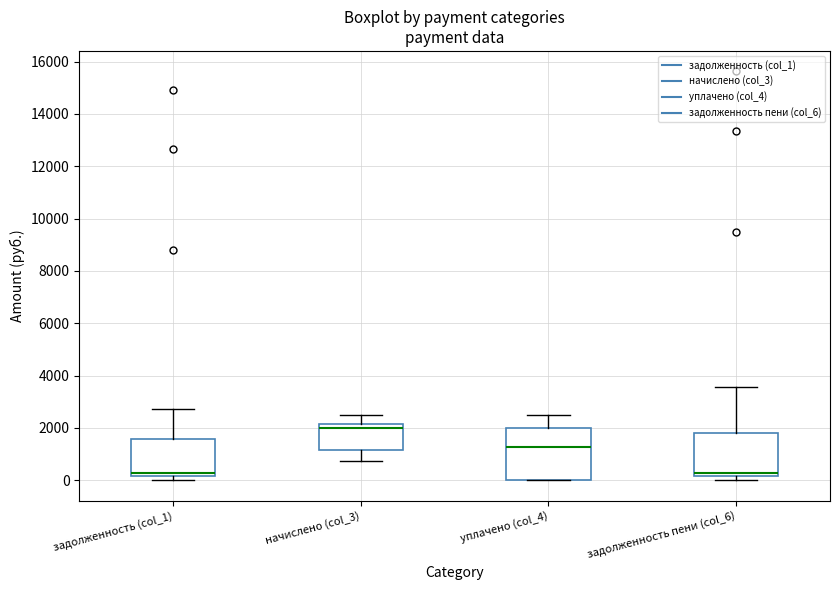

Where does the upper whisker of the box for задолженность (col_1) end on the y-axis? The values are not printed on the chart, so give them approximately, as read against the axis.

2800